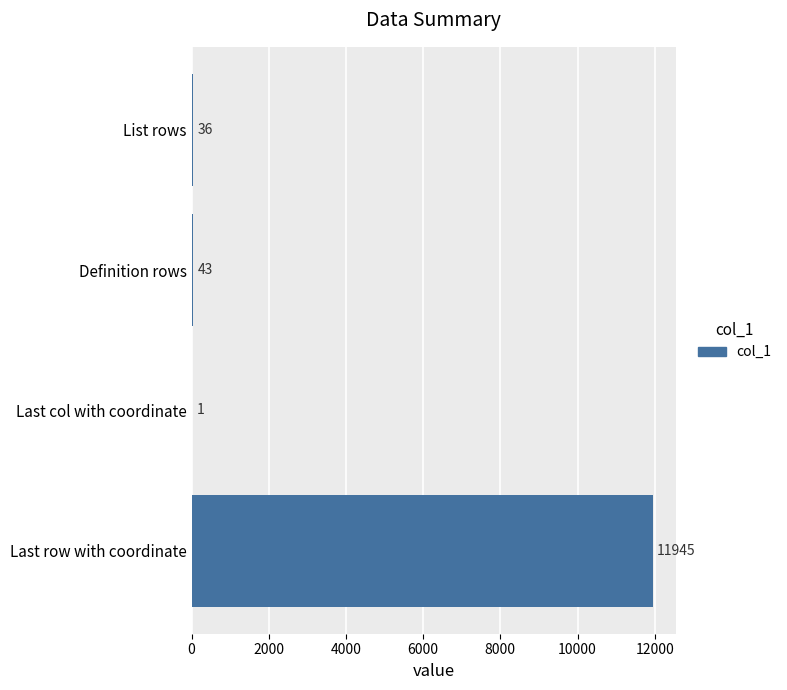

How many distinct data groups are displayed?

1